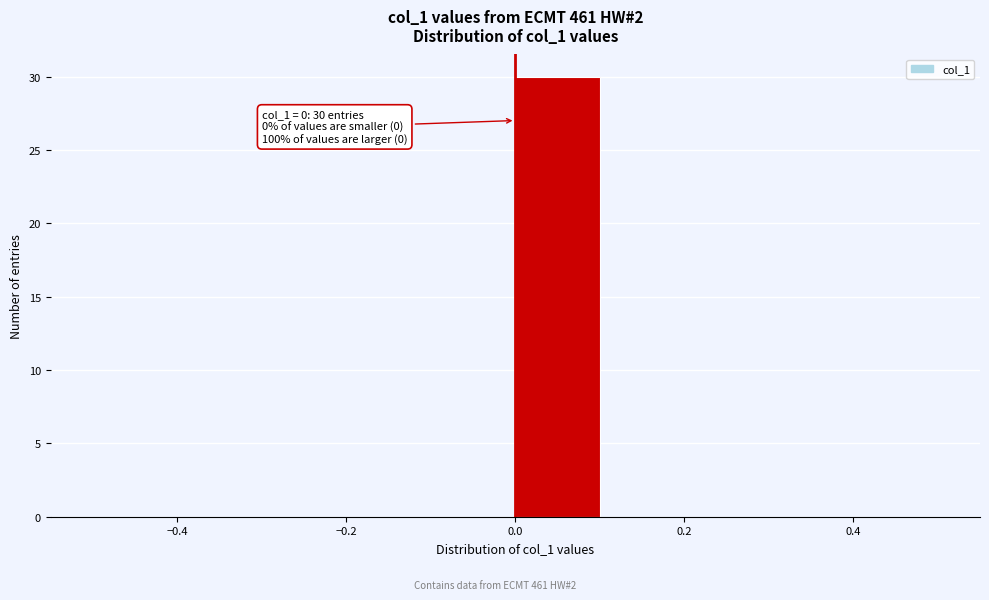

Which range on the x-axis has the tallest bar?

0.0 to 0.1